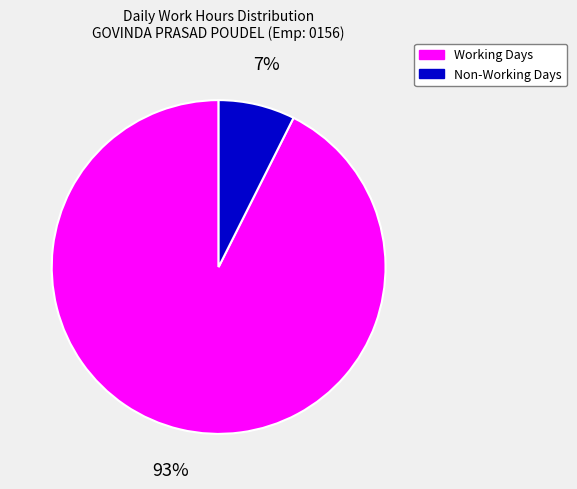

Combined, do Non-Working Days and Working Days account for over 50%?

Yes